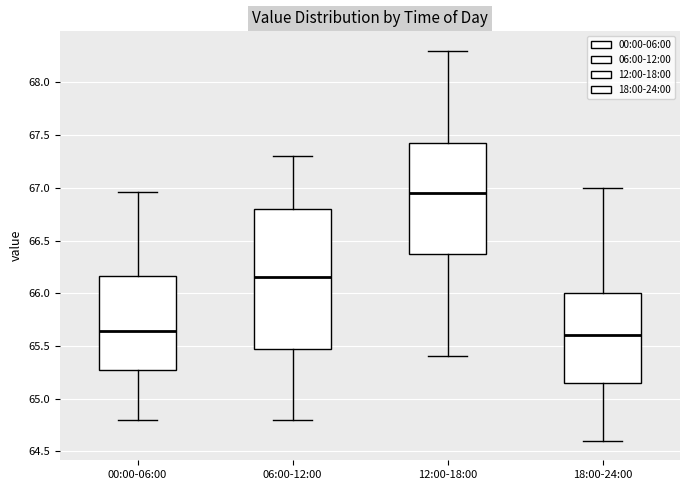

Comparing the boxes themselves (not the whiskers), which one is the tallest?

06:00-12:00